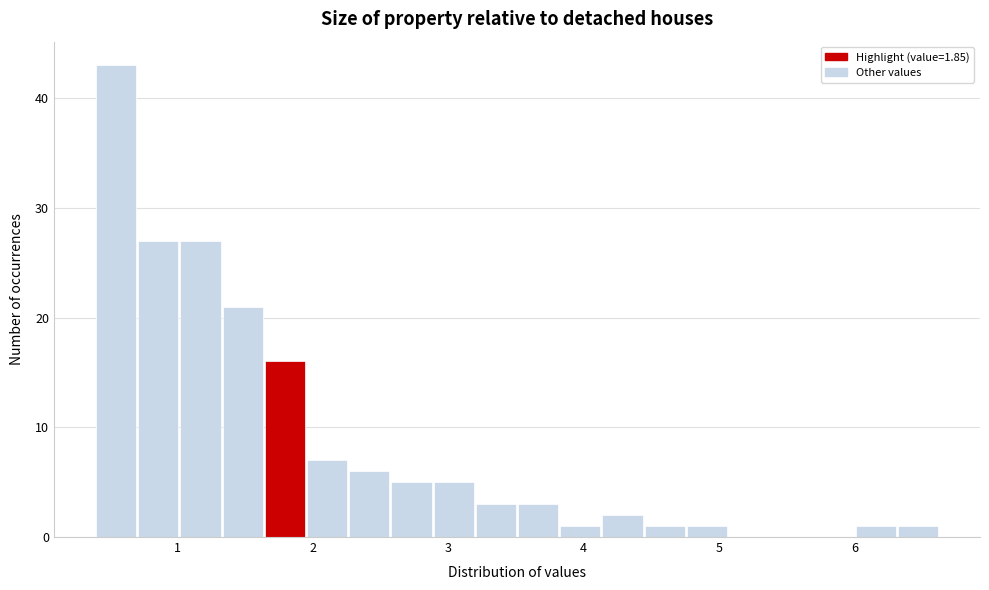

Around what value on the x-axis is the tallest bar? Give the approximate position of its centre, as read against the axis.

0.5